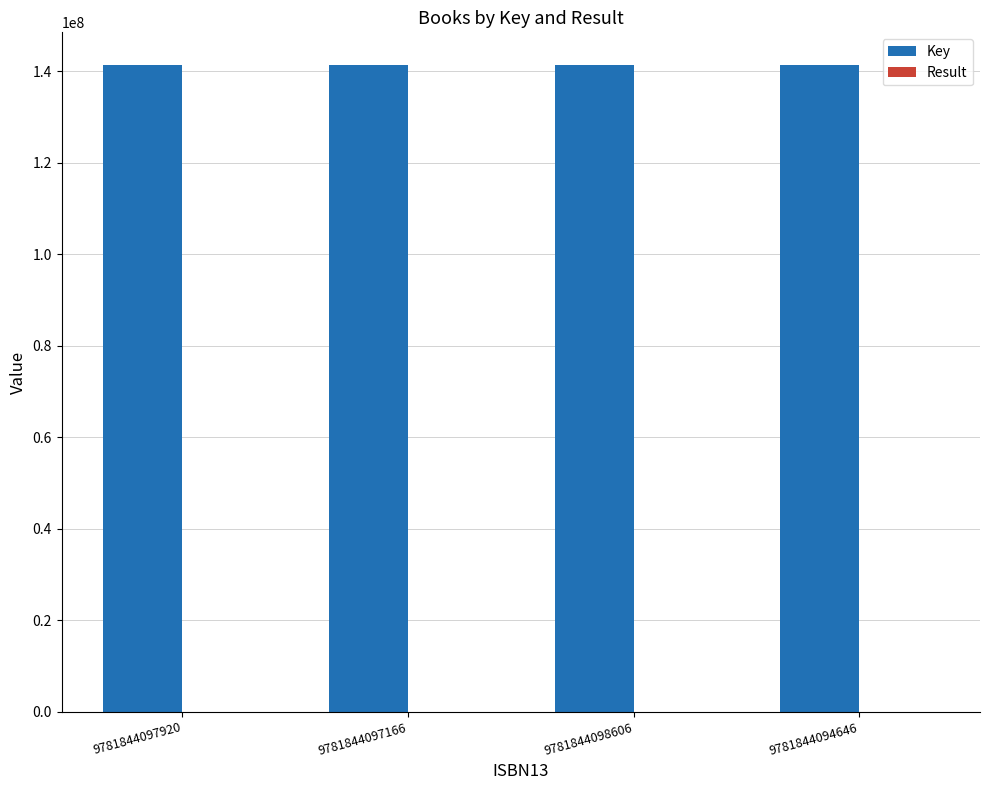

How many groups of bars are there?

4